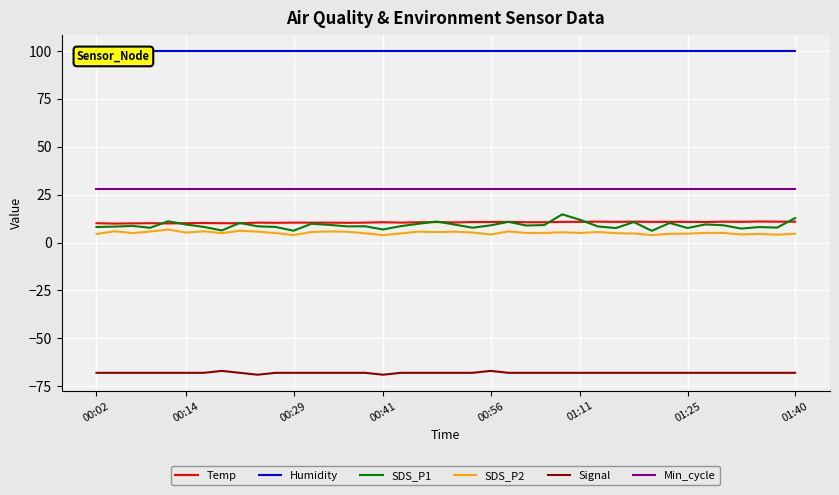

What is the lowest value of the Signal series?

-69.0